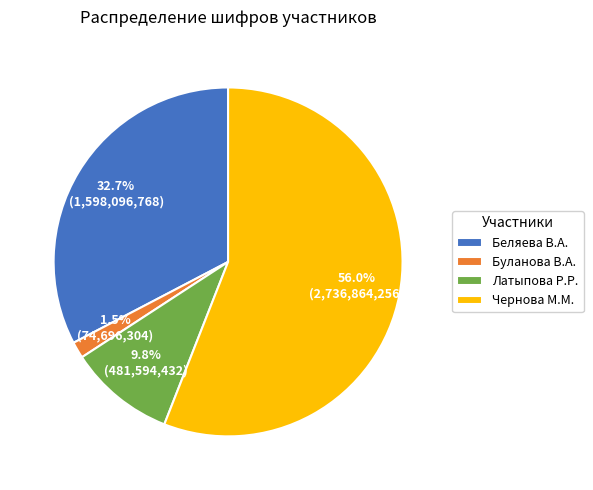

Does any single category account for the majority?

Yes